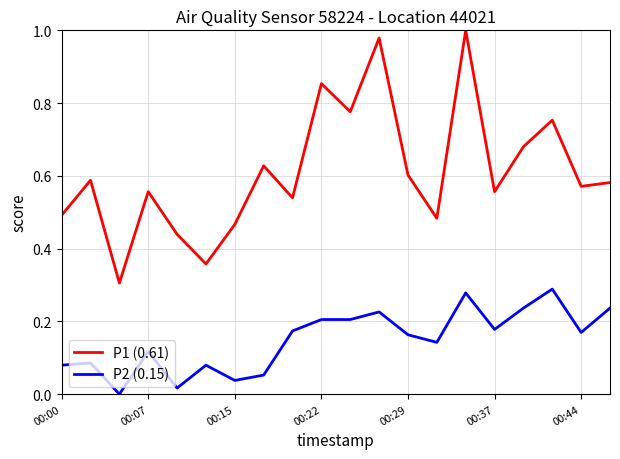

True or false: P1 (0.61) and P2 (0.15) intersect in this chart.

False